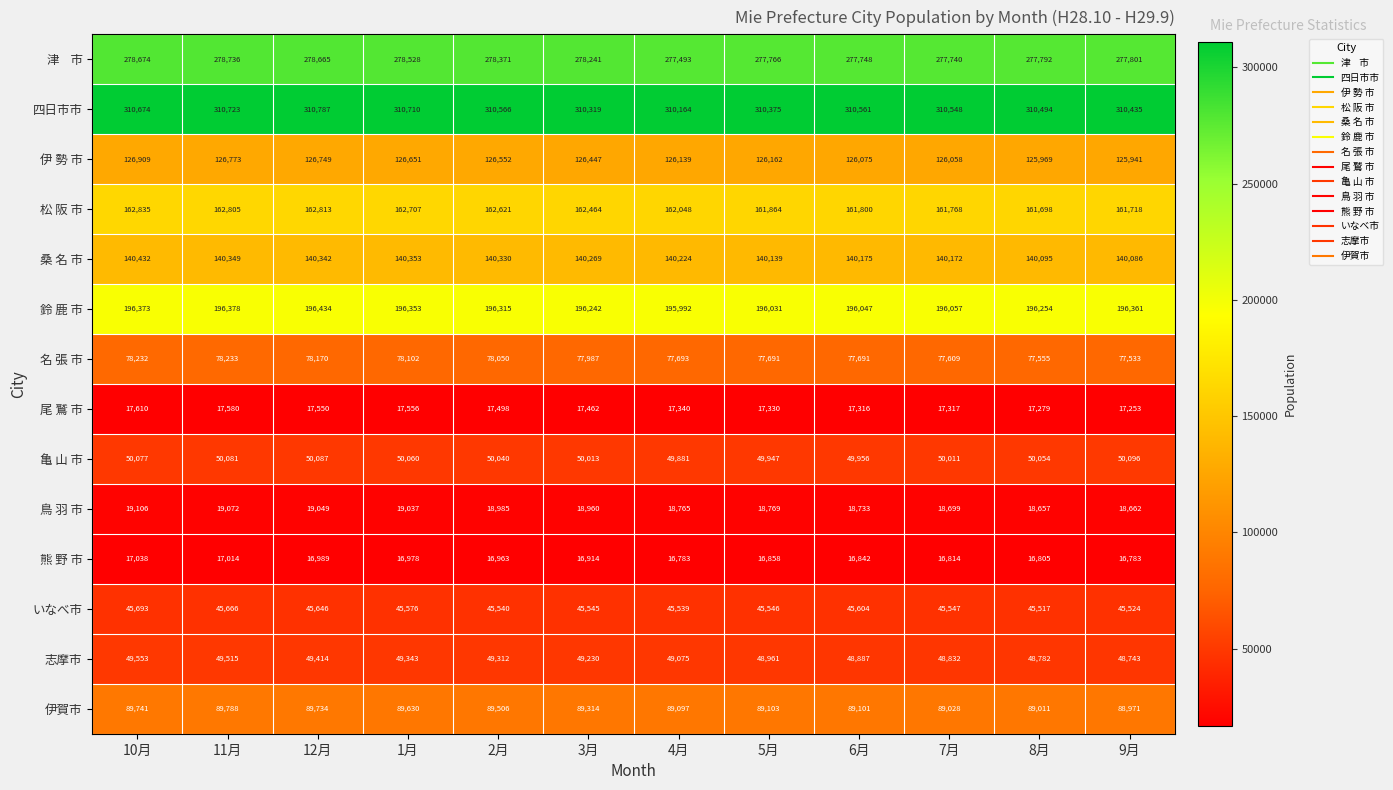

At which category does the chart reach its peak across all series?

12月